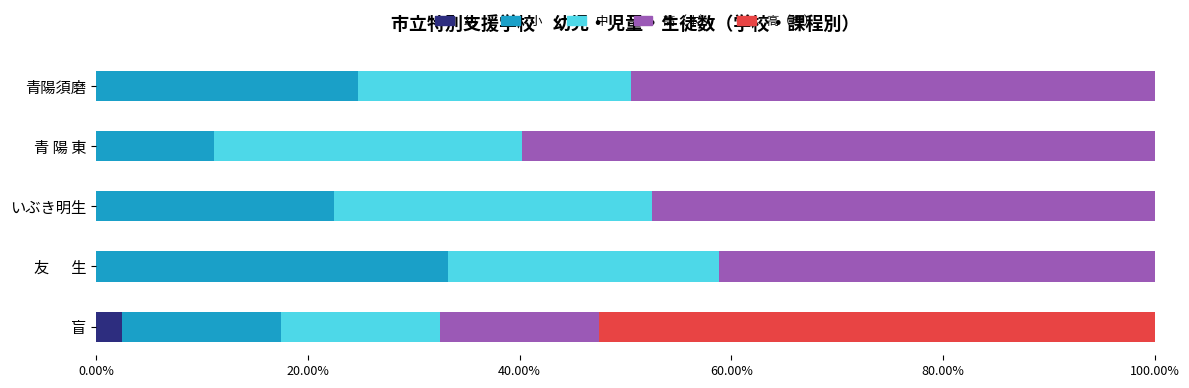

What is the total value across all series at 青陽須磨?

100.0